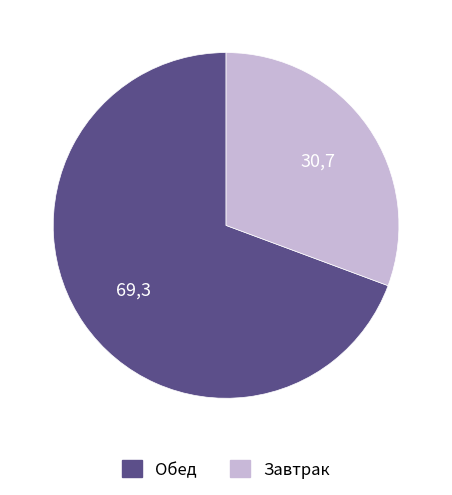

How many segments does this pie chart have?

2